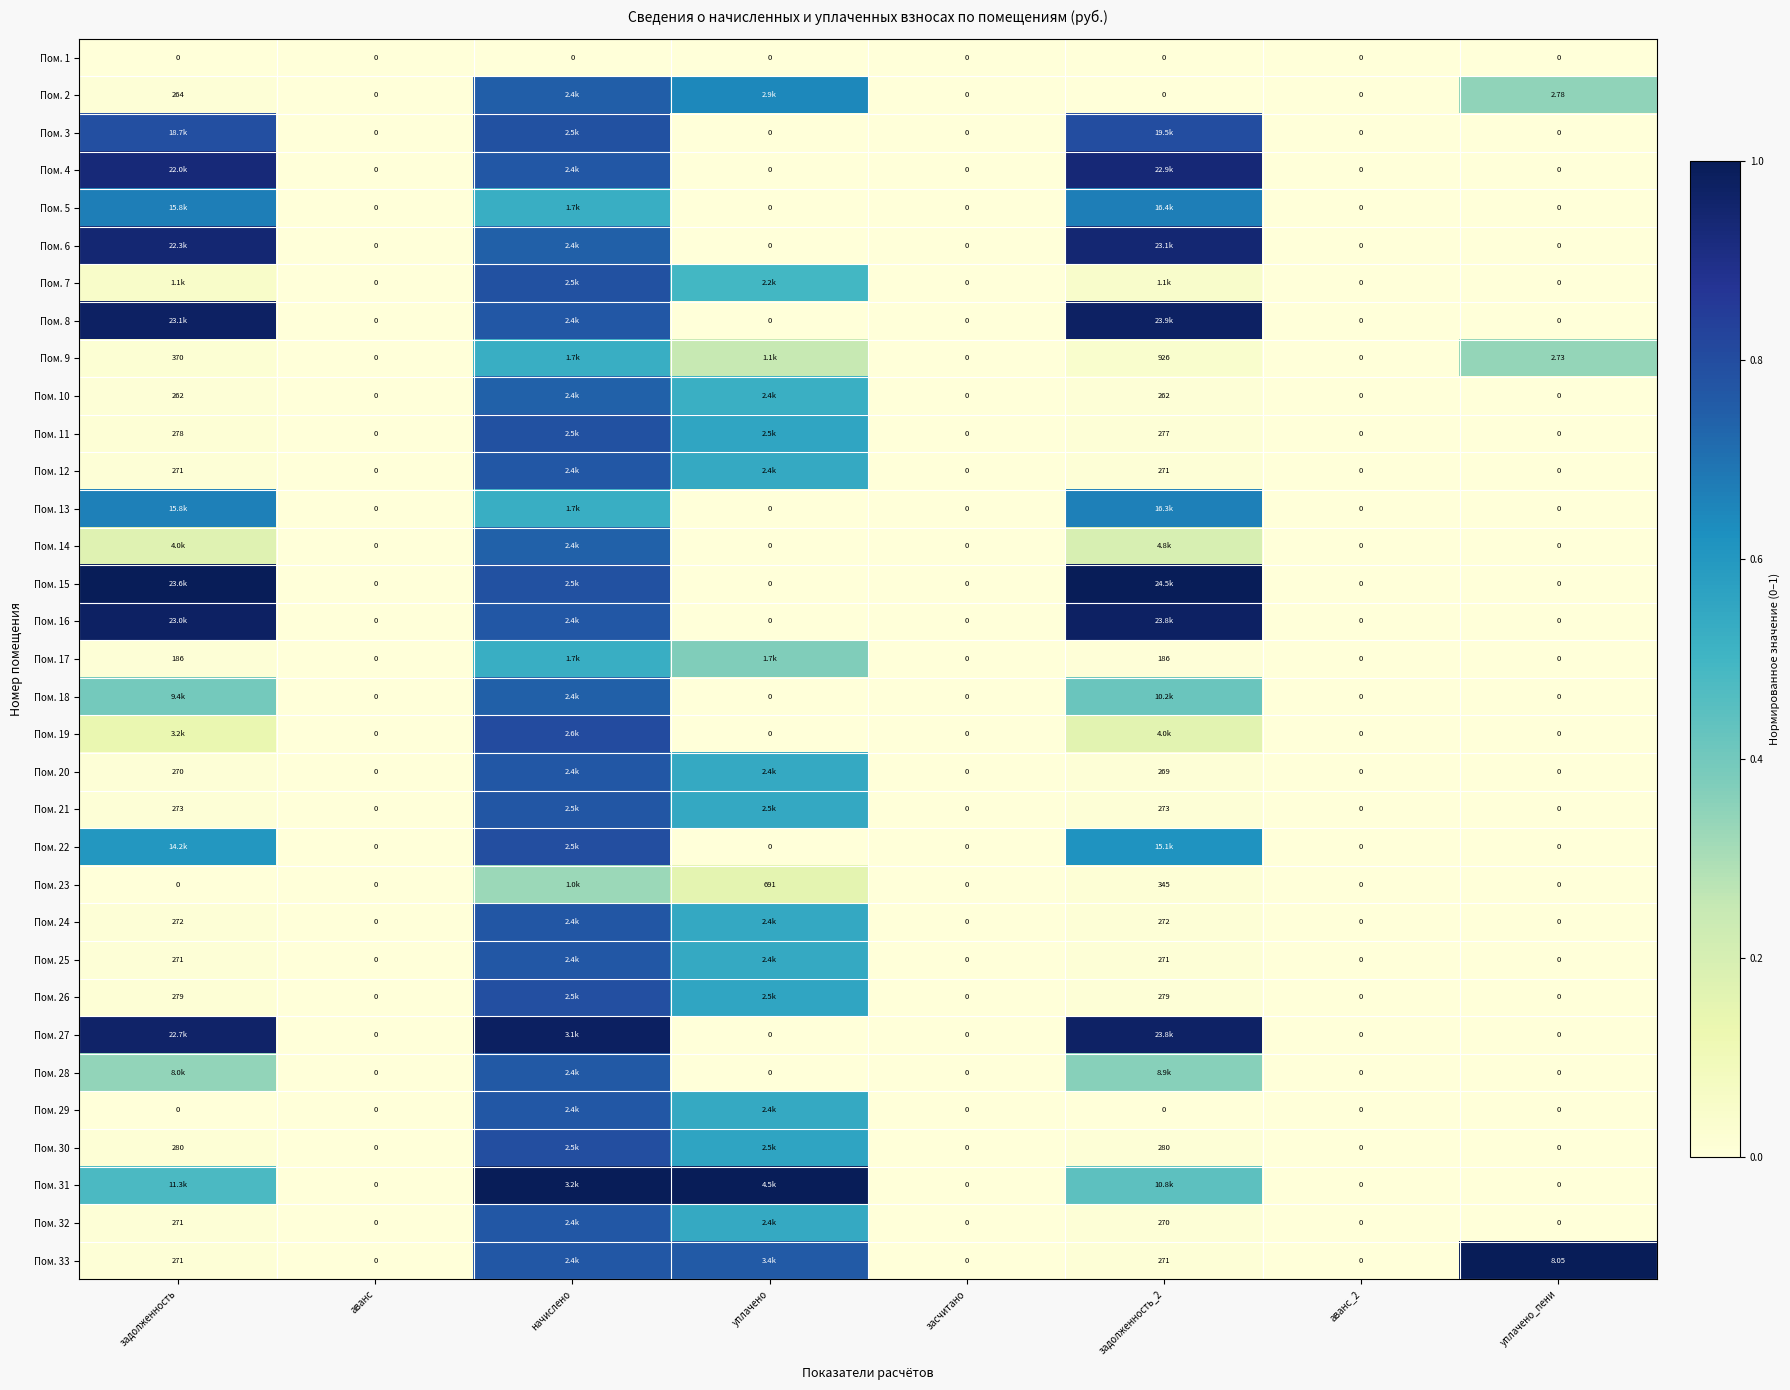

Is the value of Пом. 2 at уплачено_пени greater than the value of Пом. 12 at уплачено_пени?

Yes